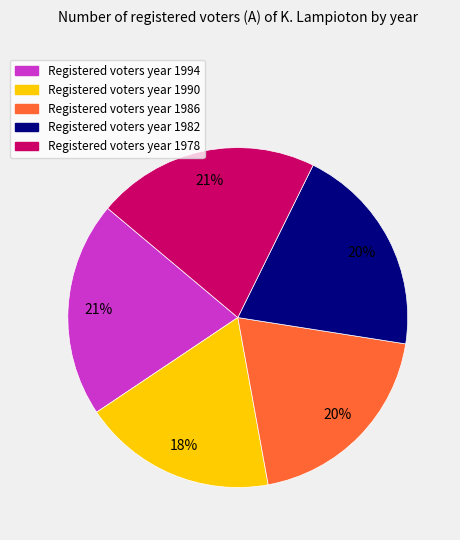

Is there a majority slice in this chart?

No